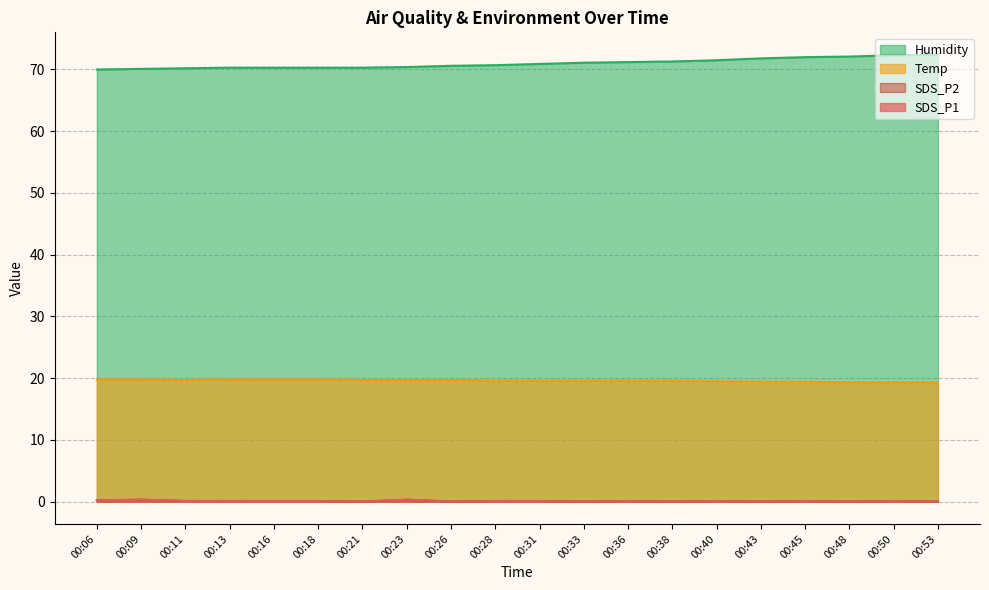

What is the value of the SDS_P1 point at the 13th from the left?

0.1